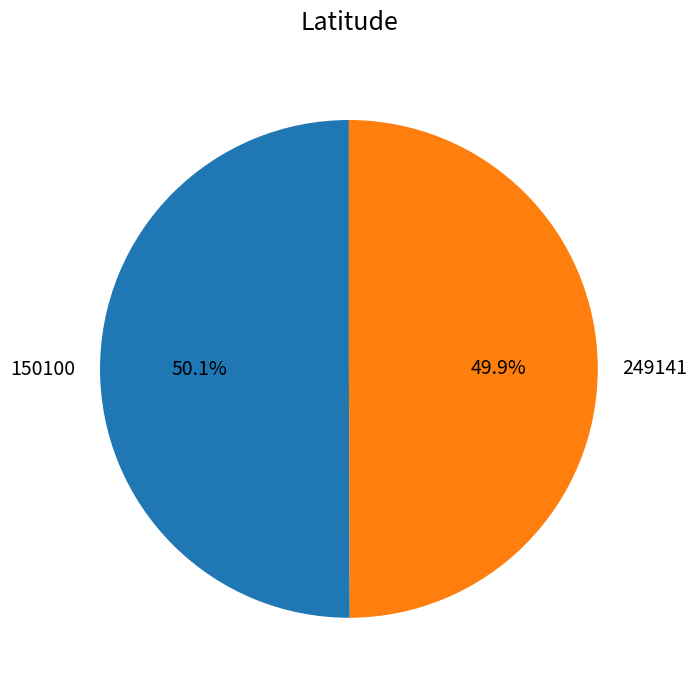

To the nearest percent, what percentage of the pie is 150100?

50%